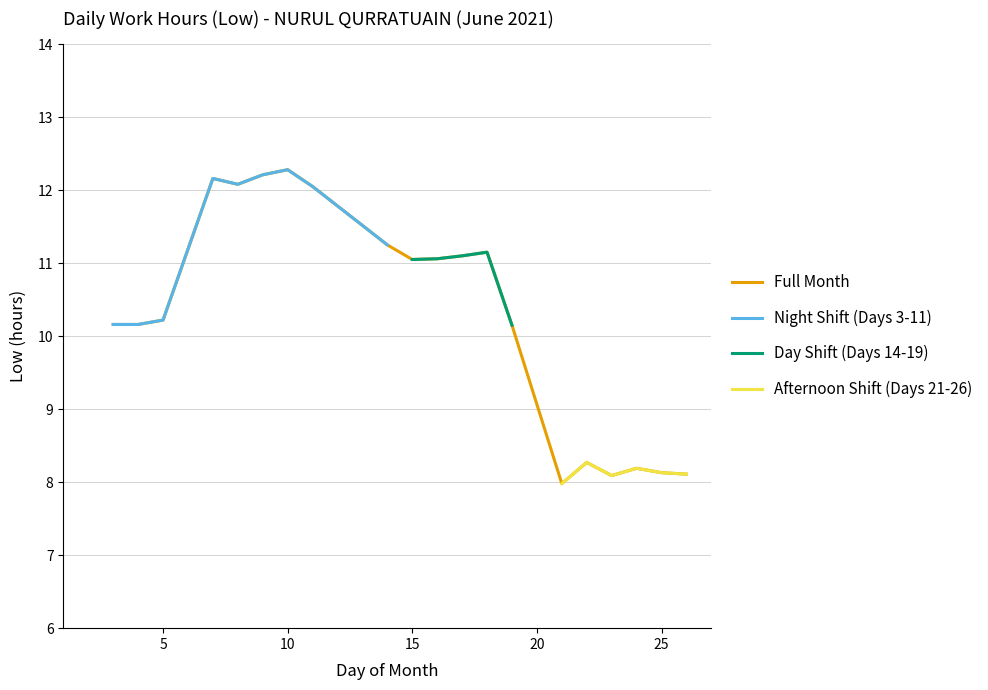

Approximately how many times larger is the value at 14 compared to 18?

1.0